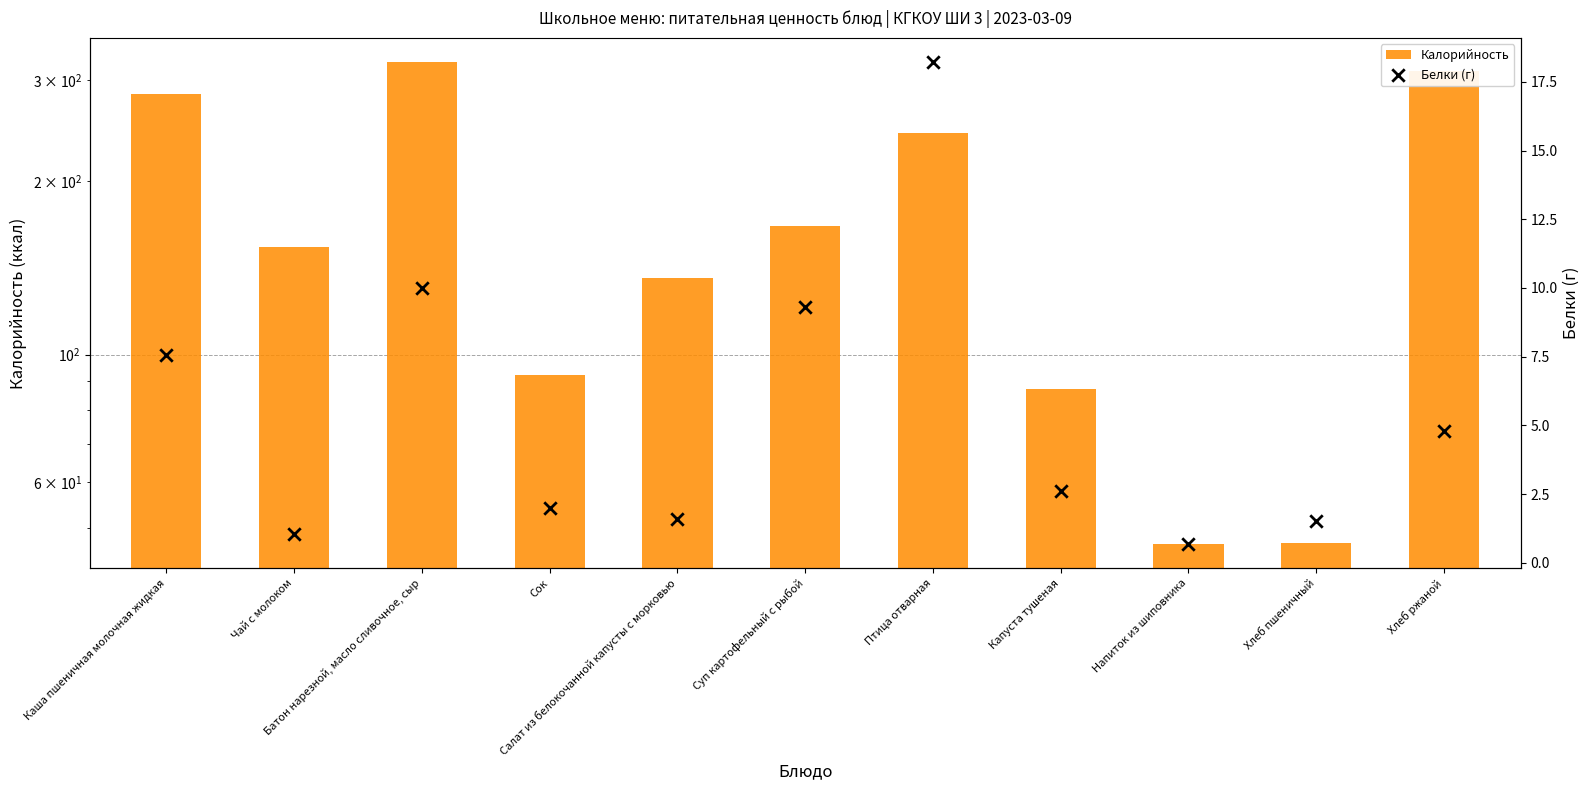

What is the total value across all series at Капуста тушеная?

89.8